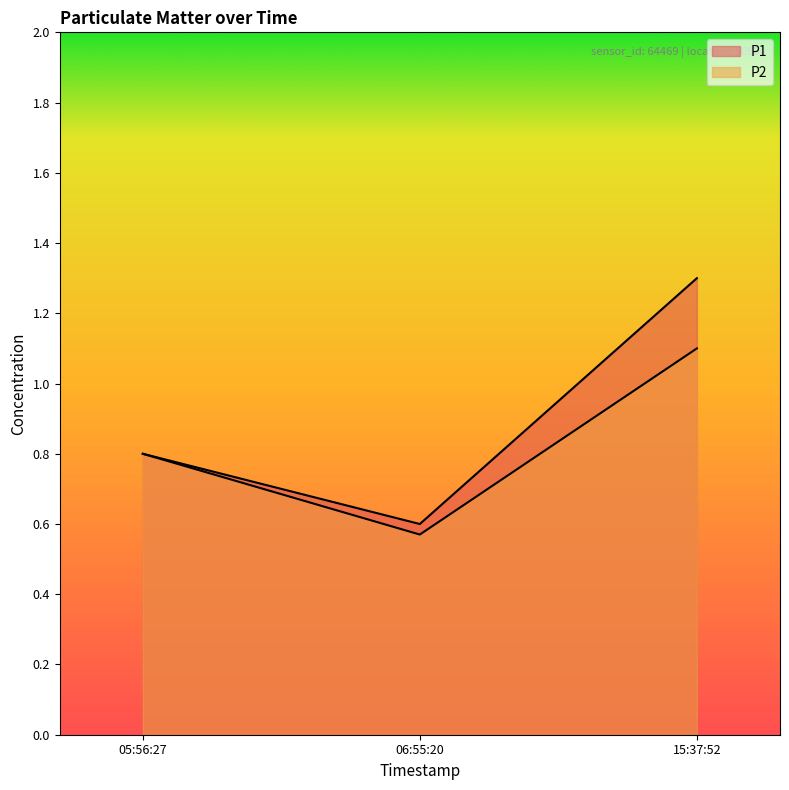

Between 05:56:27 and 15:37:52, which is larger?

15:37:52